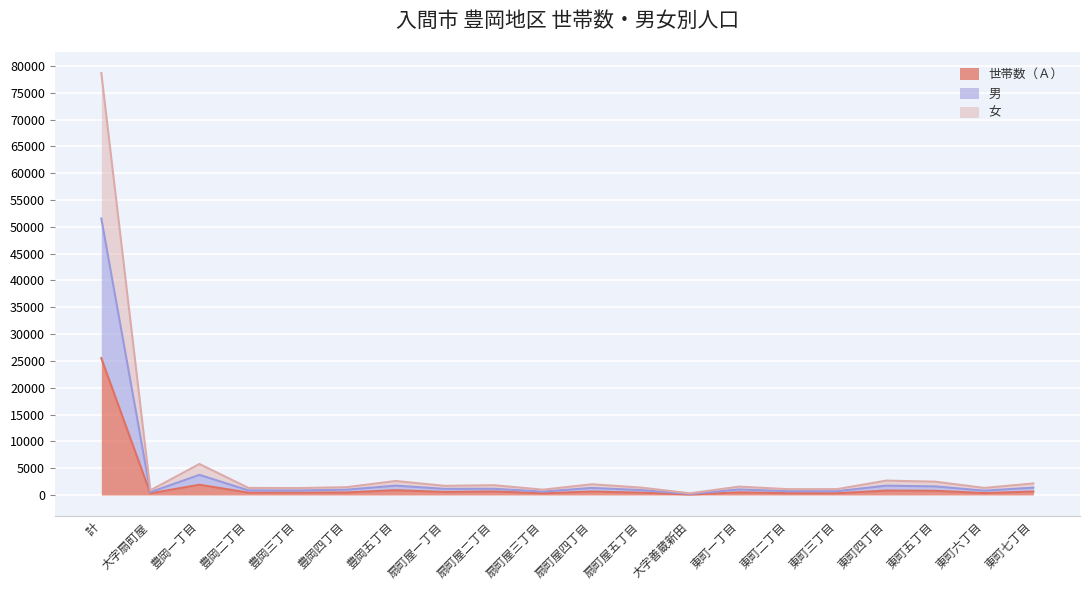

What is the approximate value of 男 at 豊岡五丁目?

1742